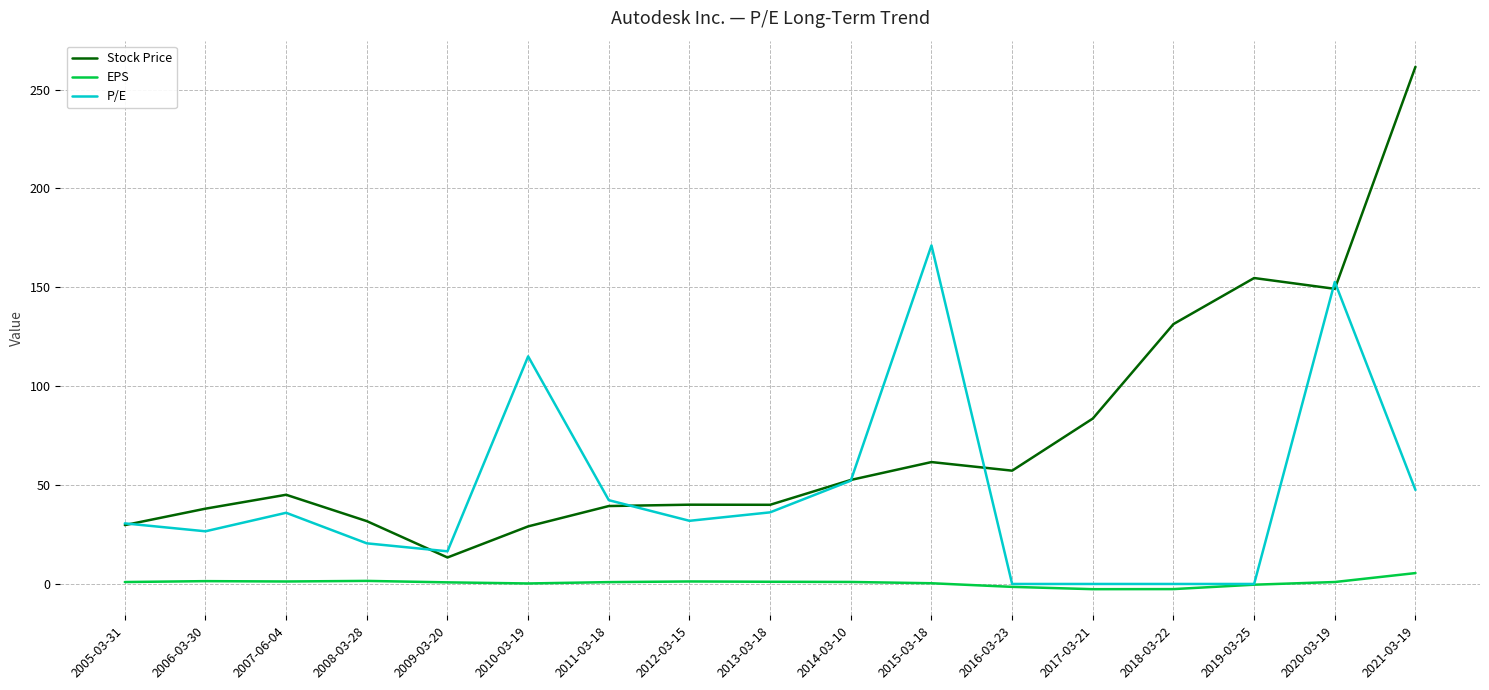

What position from the right is 2014-03-10?

8